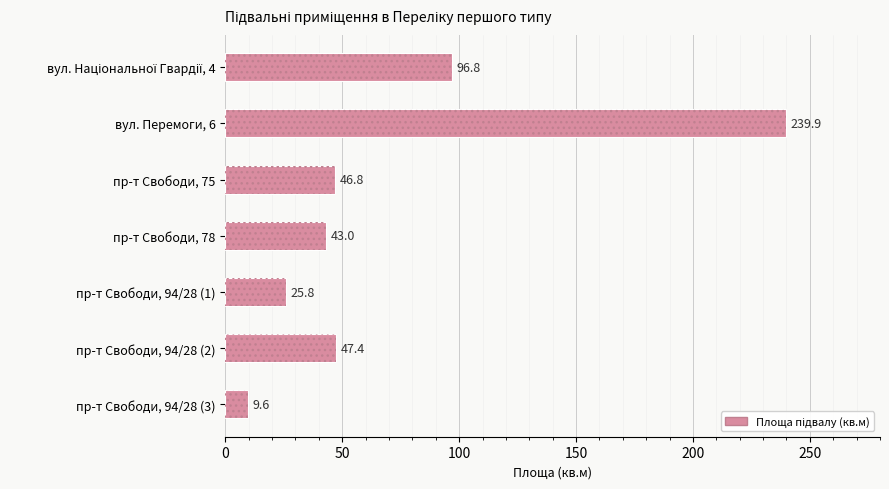

Does the chart contain any negative values?

No